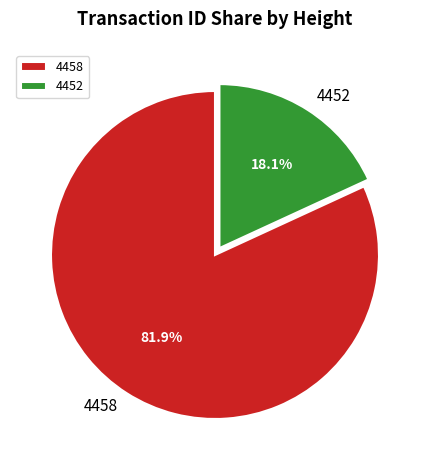

What portion of the pie excludes 4452?

81.9%